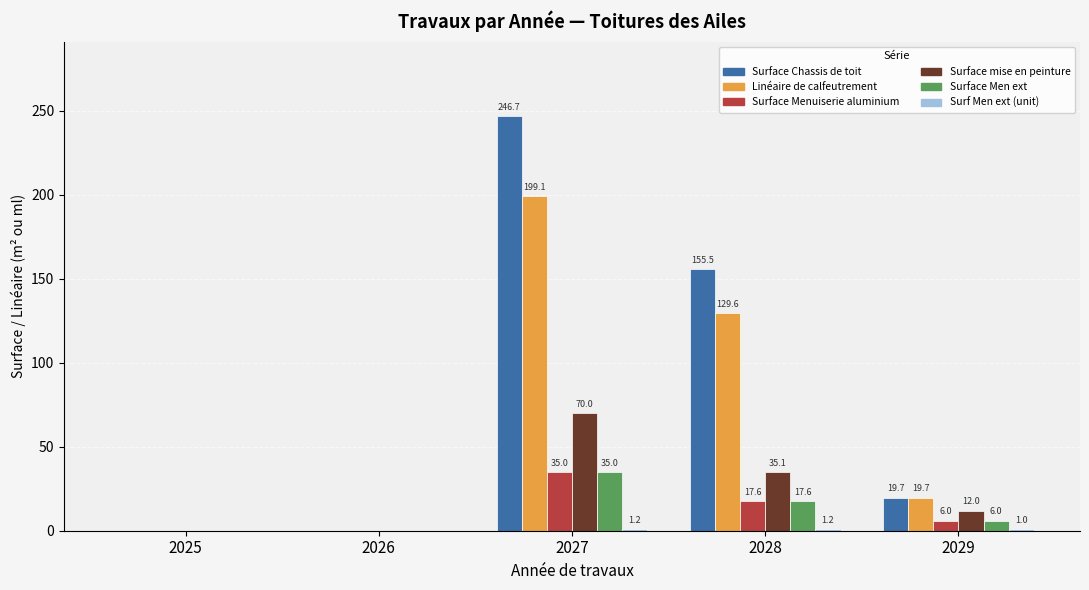

What is the highest value of the Surface Chassis de toit series?

246.7